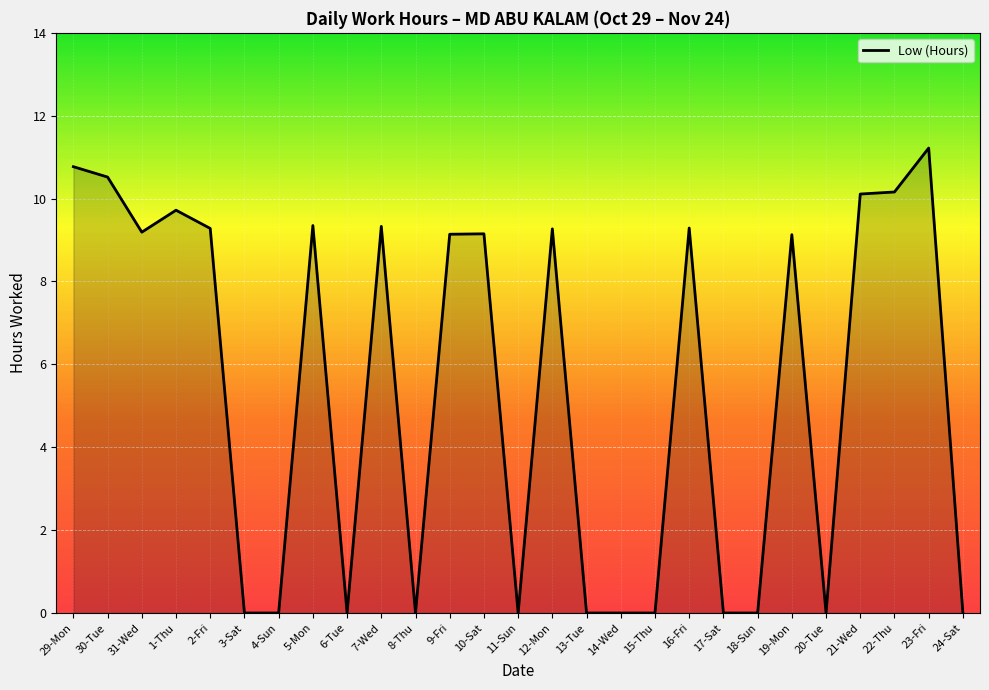

What position from the right is 8-Thu?

17